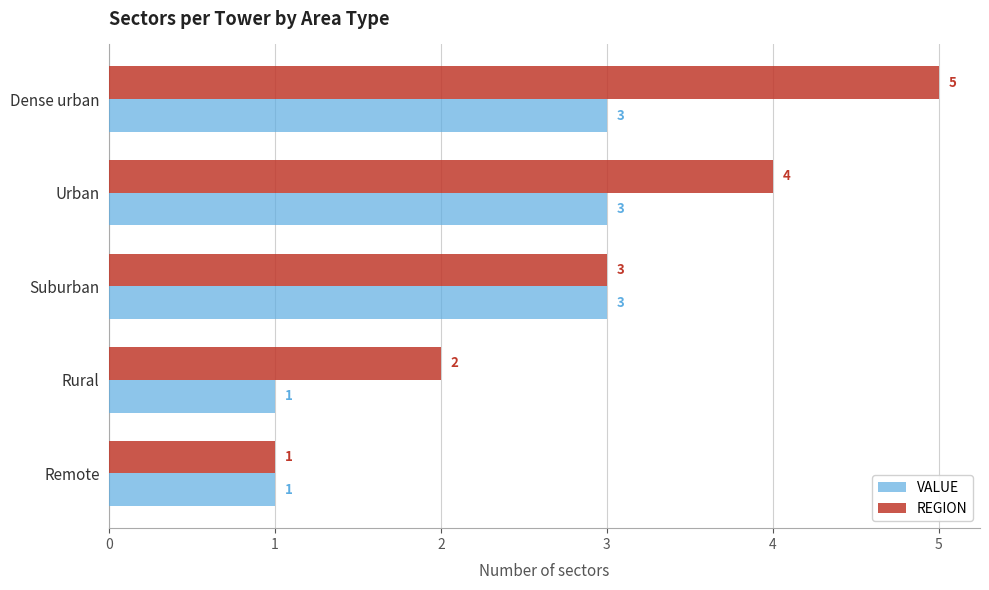

Rank the series at Rural from highest to lowest value.

REGION, VALUE